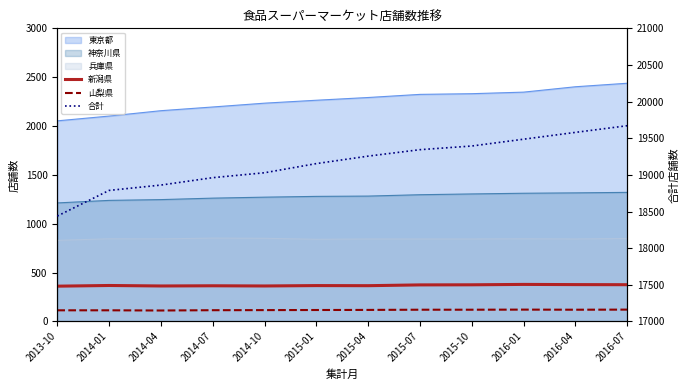

Where is the first local maximum for 新潟県?

2014-01